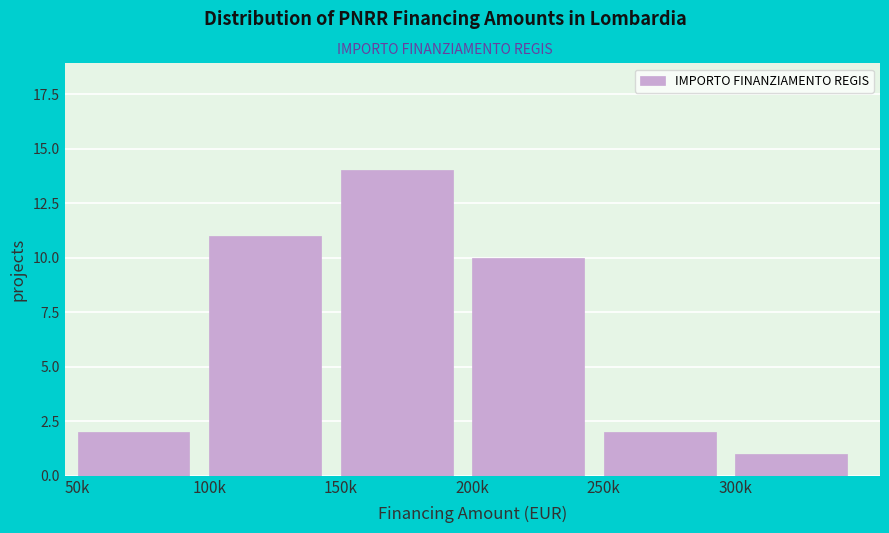

Reading left to right, transcribe all the data shown in this chart.

50k=2	100k=11	150k=14	200k=10	250k=2	300k=1